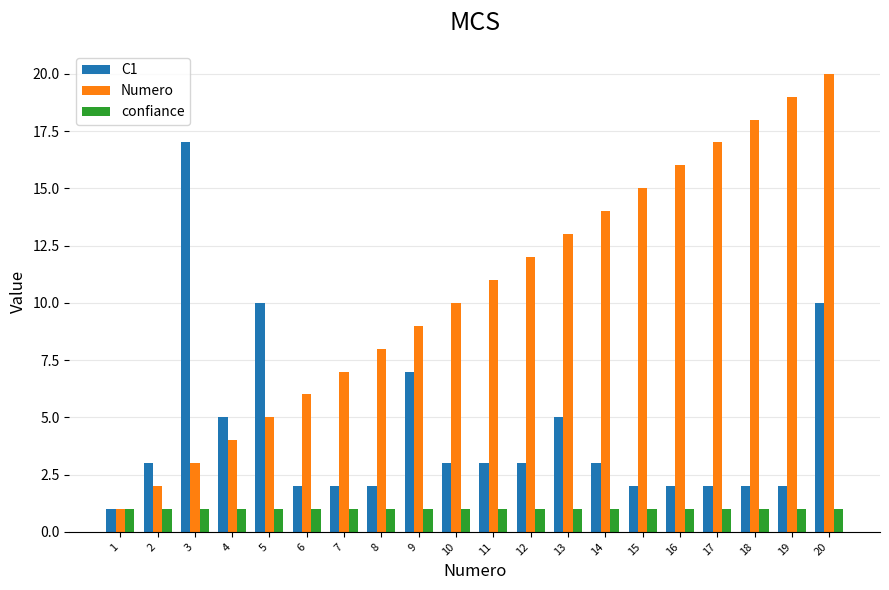

What is the difference between the highest and lowest values at 10?

9